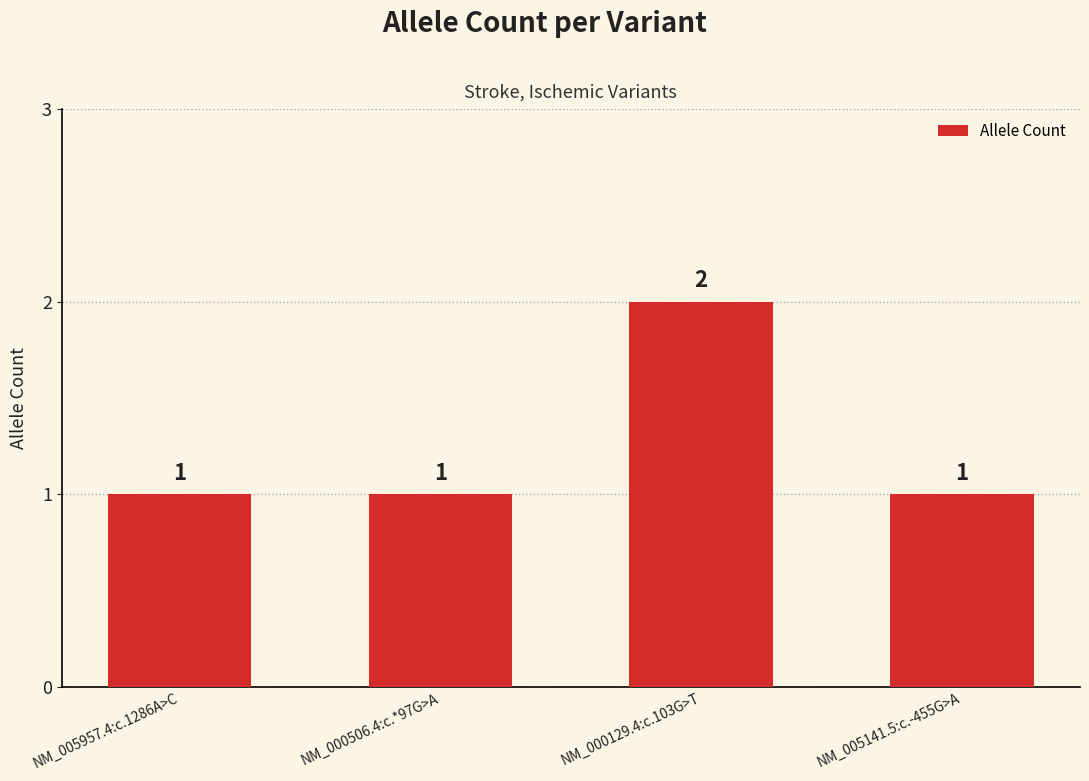

What is the ratio of the value at NM_005141.5:c.-455G>A to the value at NM_000129.4:c.103G>T?

0.5